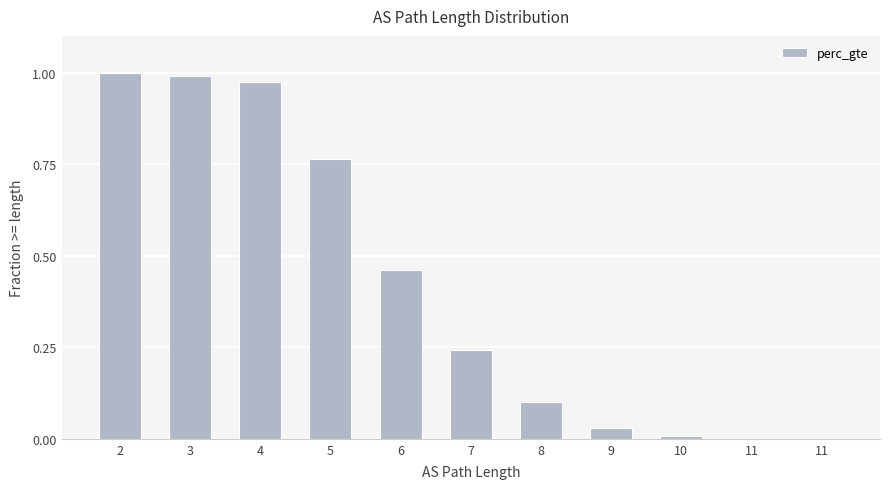

Which has a higher value, 4 or 2?

2